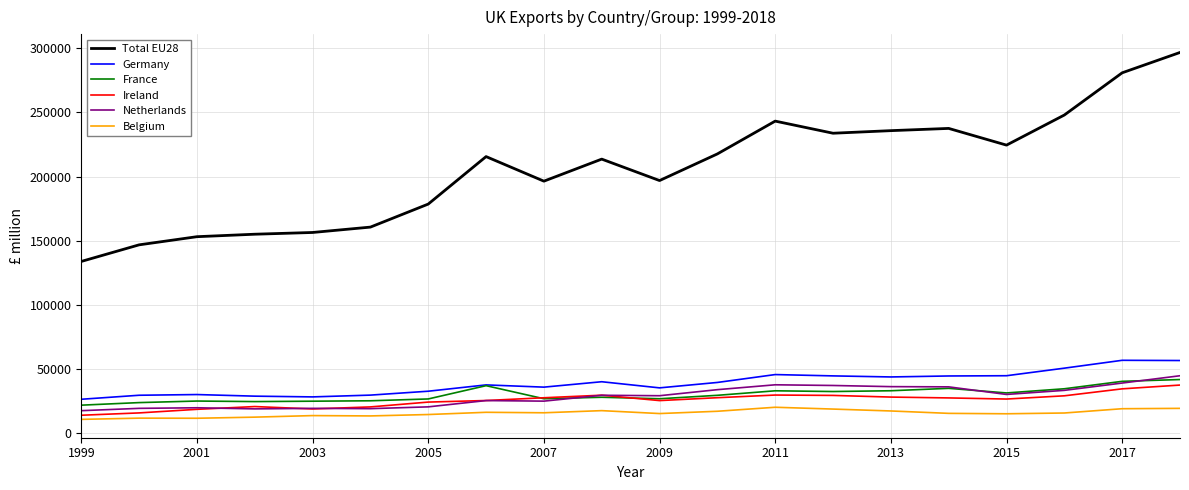

True or false: Total EU28 and France cross at least once.

False